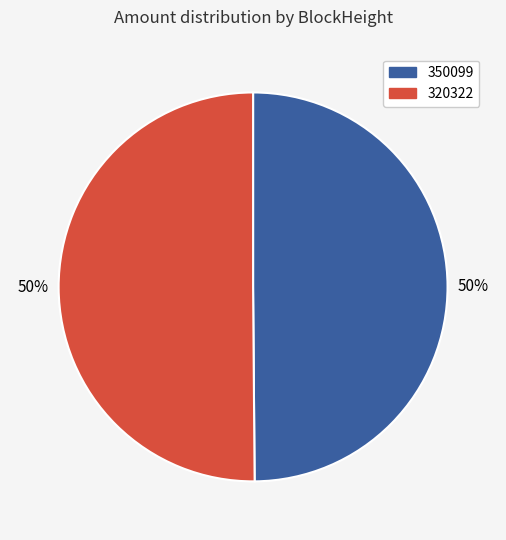

True or false: 320322 accounts for 50% of the total.

True